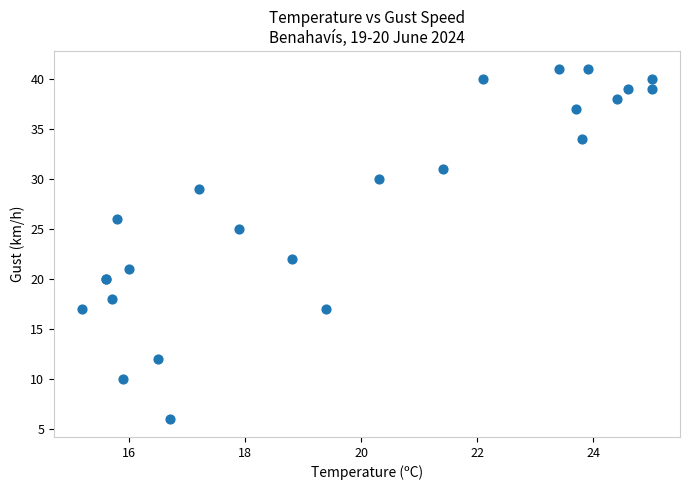

What Y value in the scatter plot is closest to 23?

22